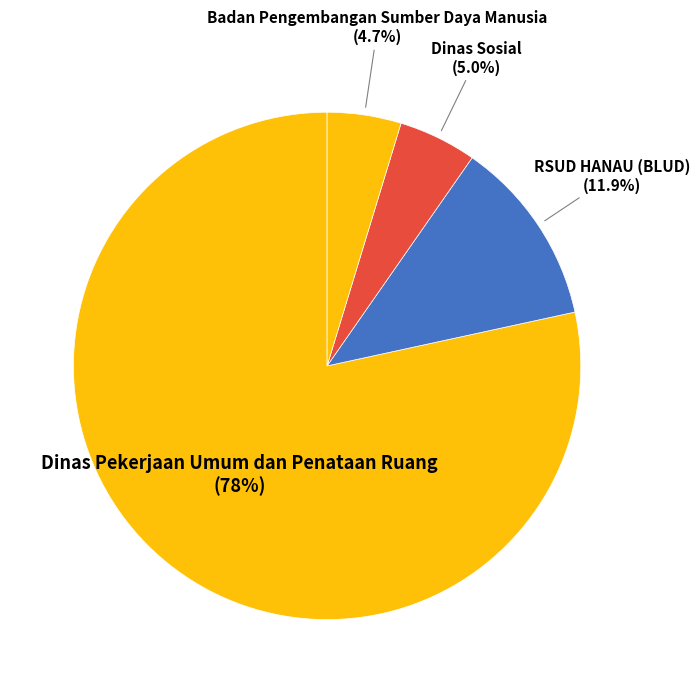

Combined, do Dinas Sosial and Badan Pengembangan Sumber Daya Manusia account for over 50%?

No